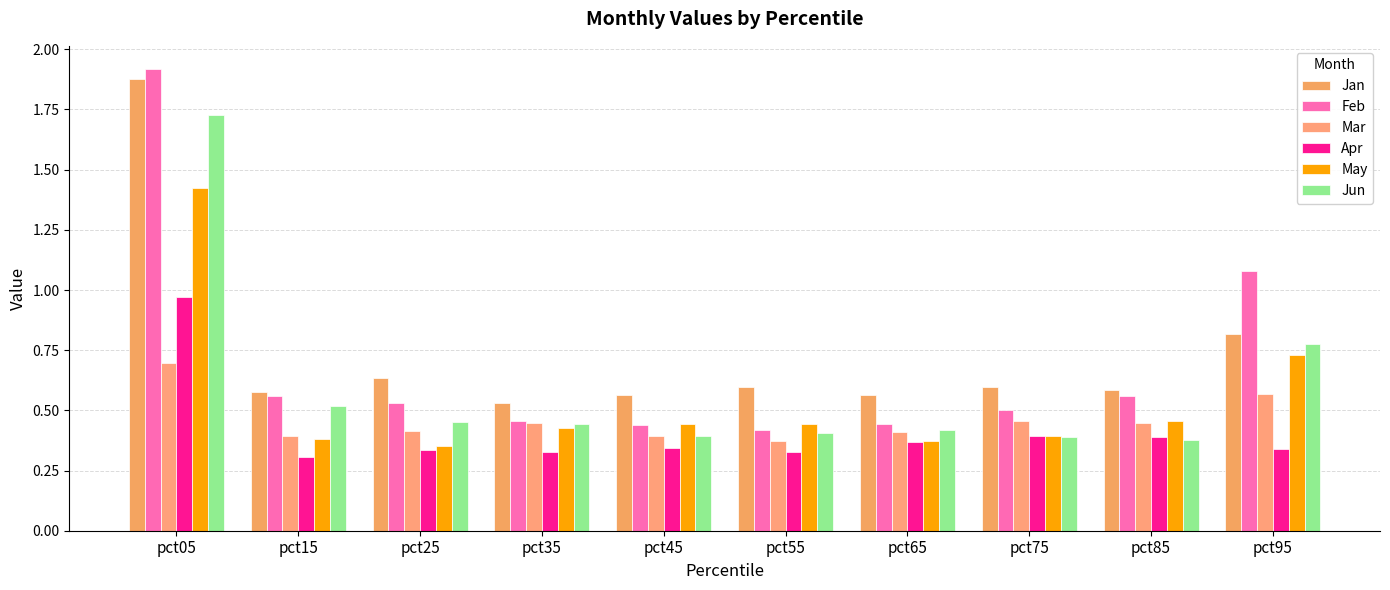

What is the average value of the Jan series?

0.7